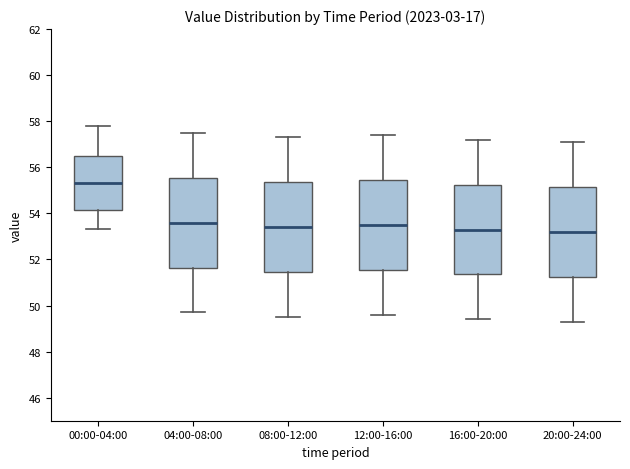

Reading left to right, read every box against the y-axis: the position of its median line, the range the box covers, and the ends of its whiskers. The values are not printed on the chart, so give them approximately, as read against the axis.

00:00-04:00: median 55.4, box 54.2 to 56.4, whiskers 53.4 to 57.8
04:00-08:00: median 53.6, box 51.6 to 55.6, whiskers 49.8 to 57.6
08:00-12:00: median 53.4, box 51.4 to 55.4, whiskers 49.6 to 57.4
12:00-16:00: median 53.6, box 51.6 to 55.4, whiskers 49.6 to 57.4
16:00-20:00: median 53.4, box 51.4 to 55.2, whiskers 49.4 to 57.2
20:00-24:00: median 53.2, box 51.2 to 55.2, whiskers 49.4 to 57.2